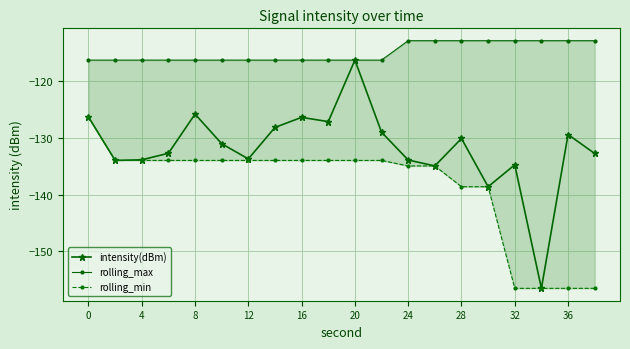

True or false: intensity(dBm) has more than 0 points higher than both neighbors.

True